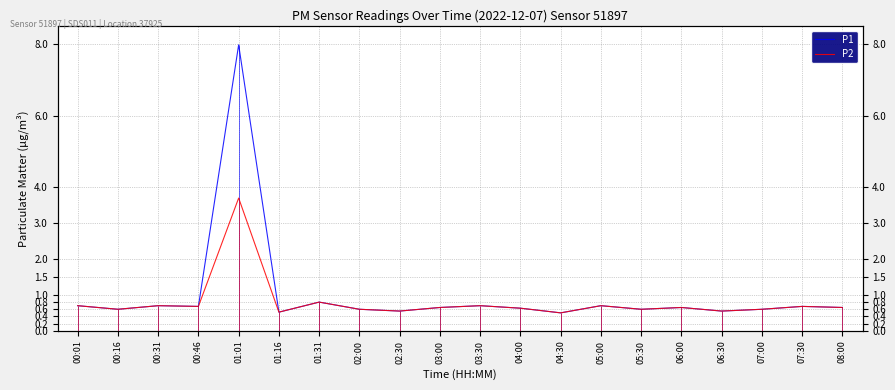

In P2, how many points are lower than both neighbors (excluding endpoints)?

7